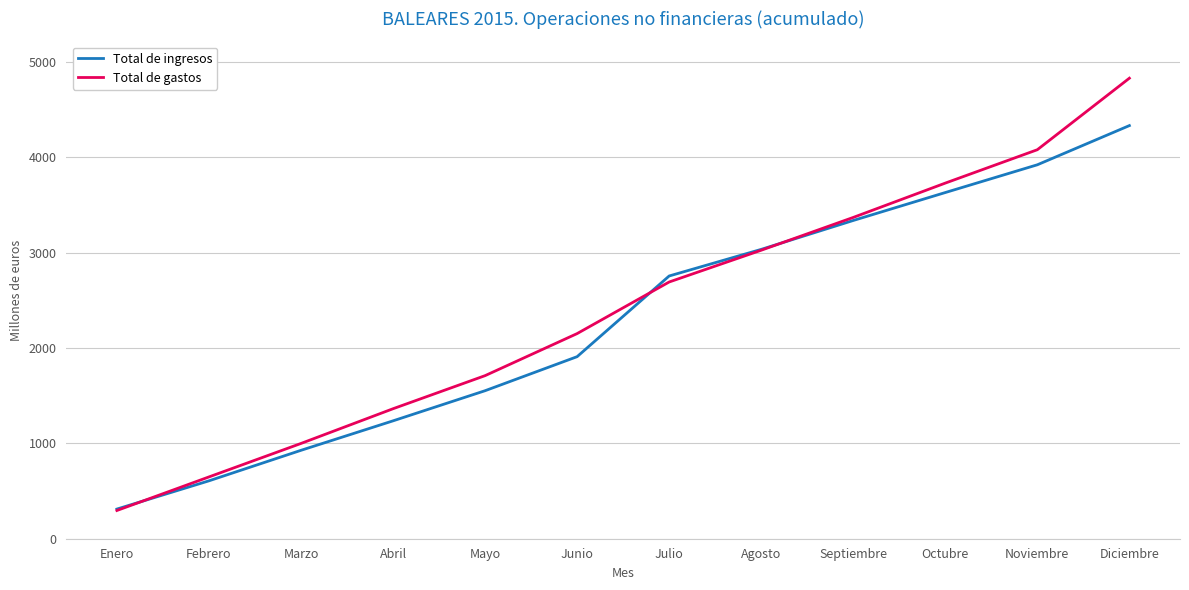

What is the spread (max minus min) of values at Noviembre?

158